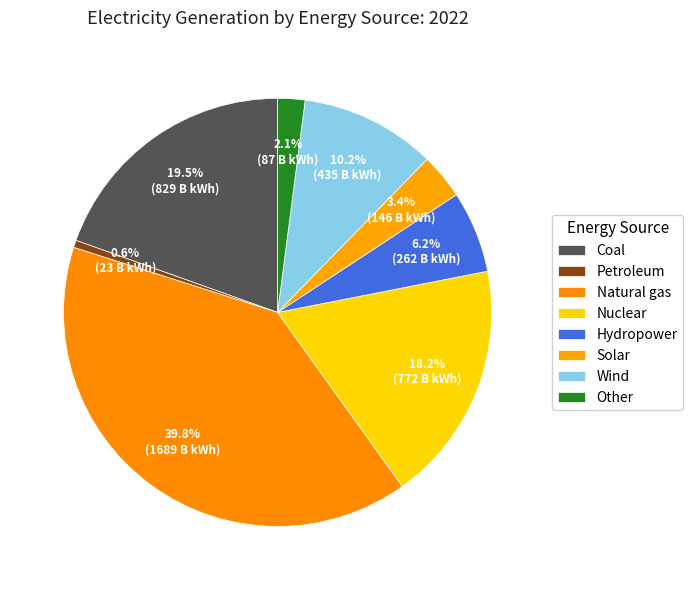

How many segments does this pie chart have?

8